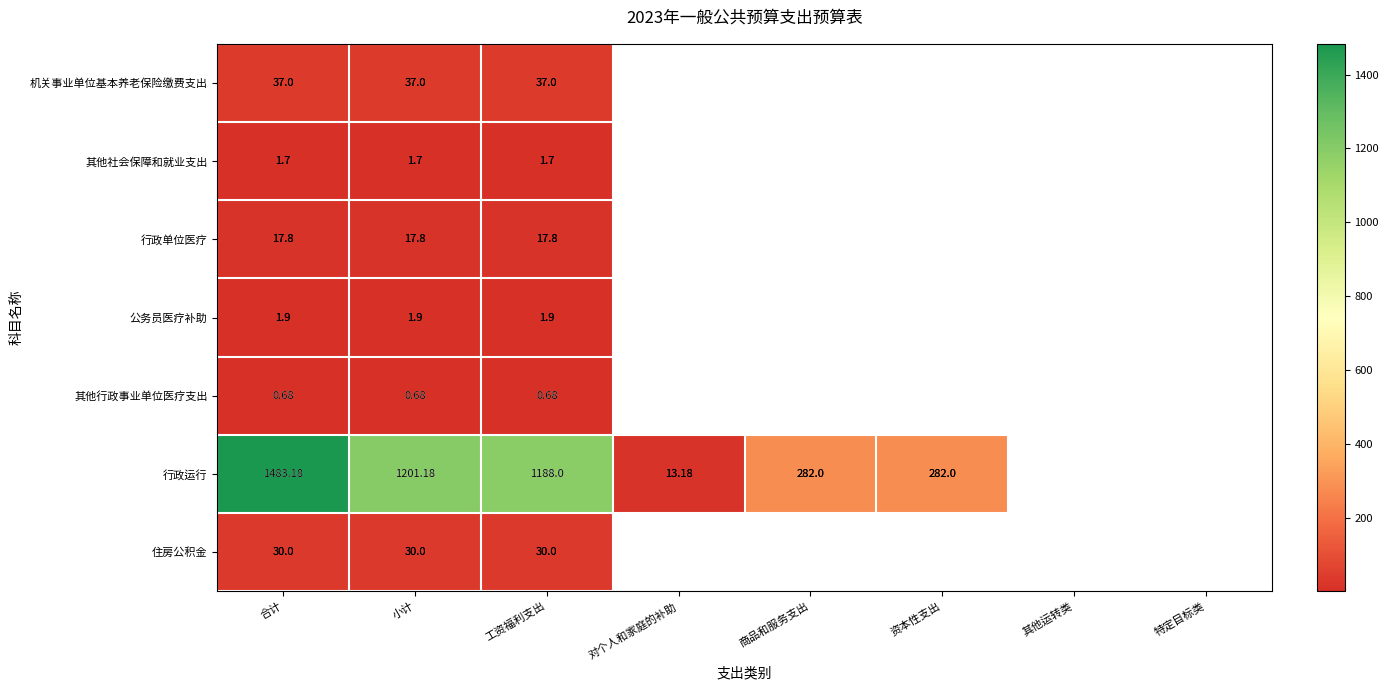

What is the greatest value displayed?

1483.2